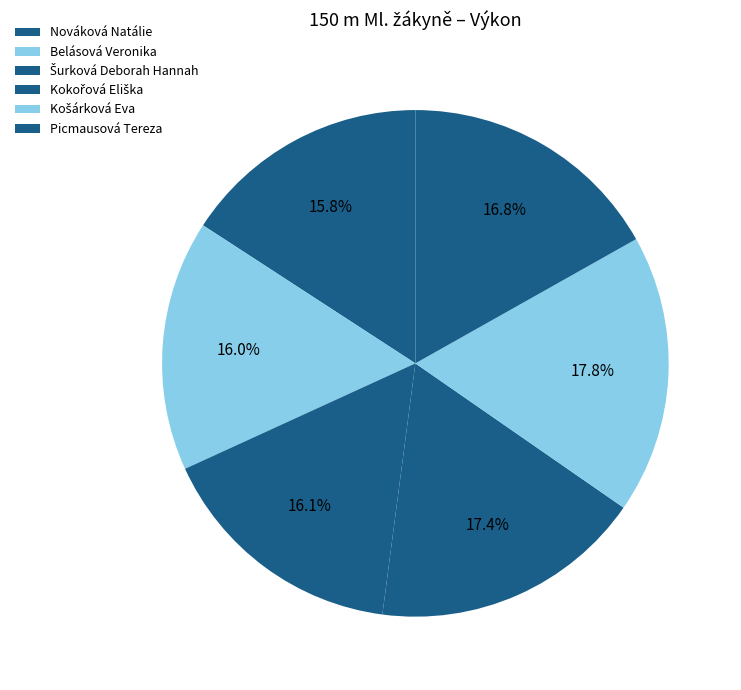

How many slices are in this pie chart?

6